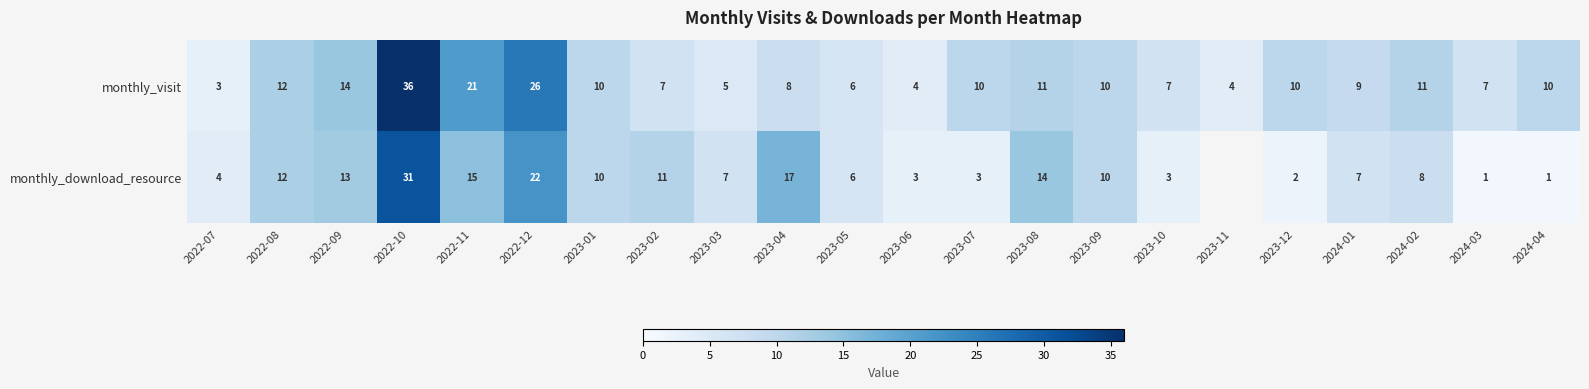

Is it true that monthly_visit equals 5.7 at 2023-12?

False